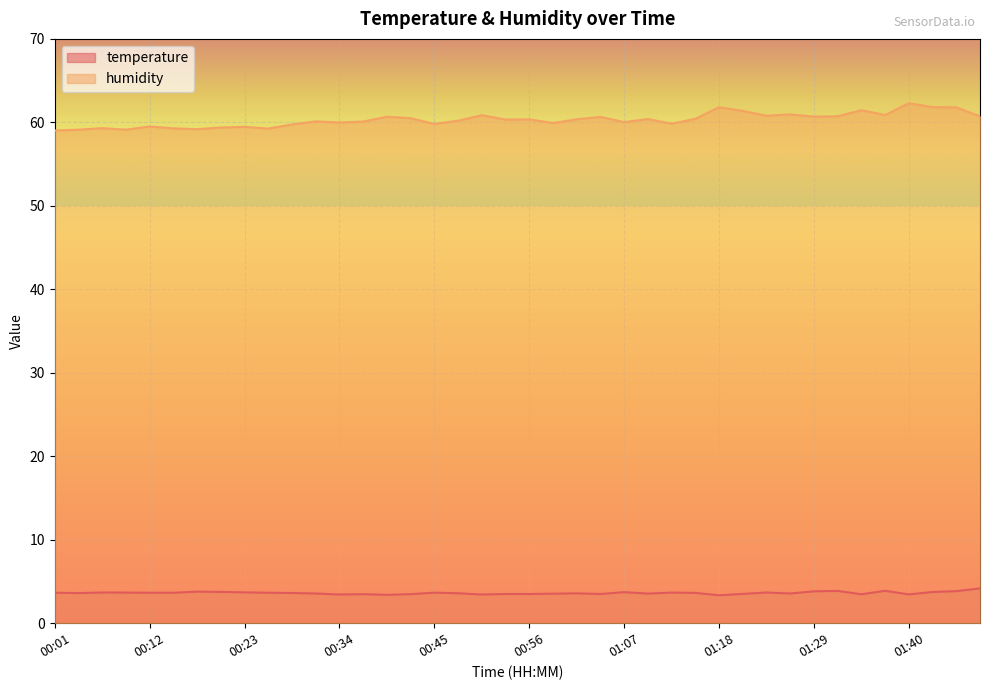

Count the temperature values in the range 3 to 4.

39